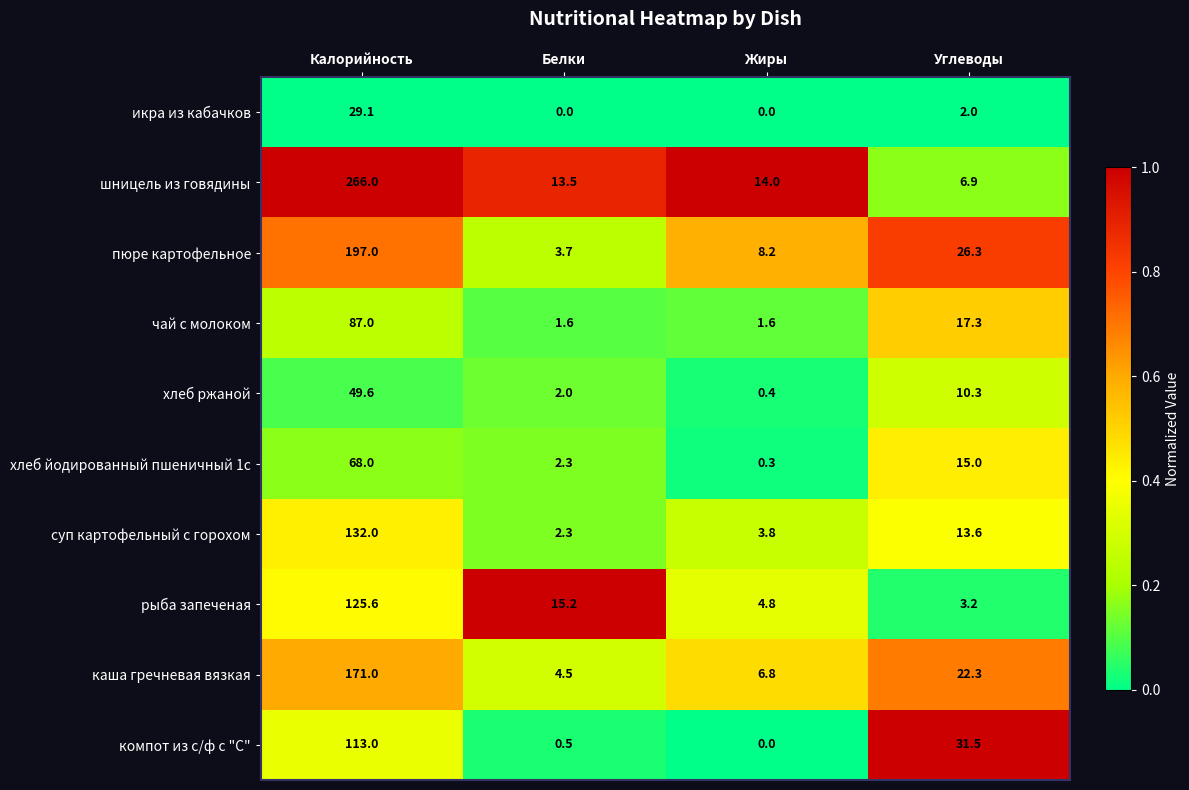

Which series has the widest spread of values?

шницель из говядины